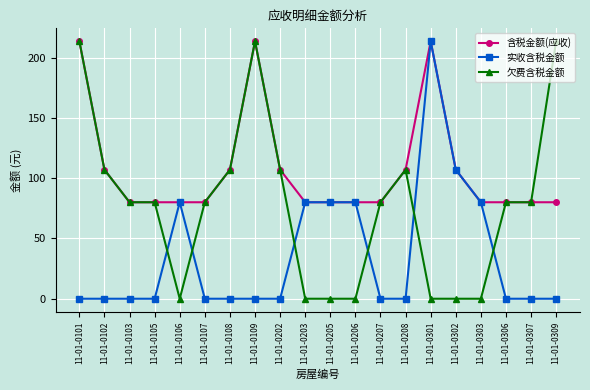

Rank the series by their average value, from lowest to highest.

实收含税金额, 欠费含税金额, 含税金额(应收)